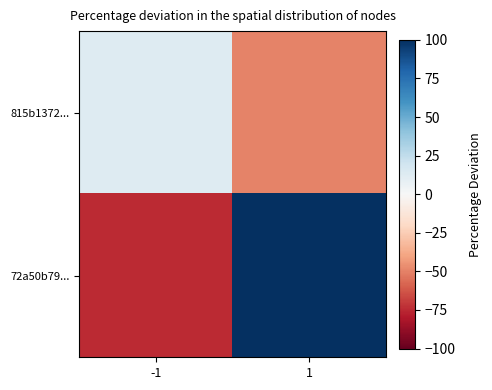

Reading left to right, transcribe all the data shown in this chart.

815b1372...: -1=12.5	1=-50.0
72a50b79...: -1=-75.0	1=100.0